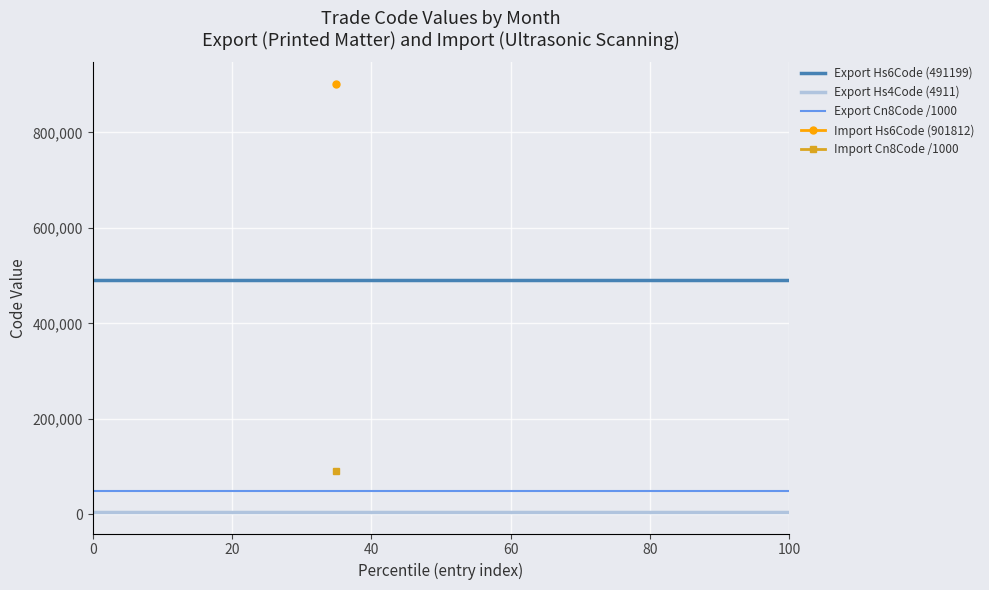

True or false: Export Hs6Code (491199) and Export Cn8Code /1000 cross at least once.

False